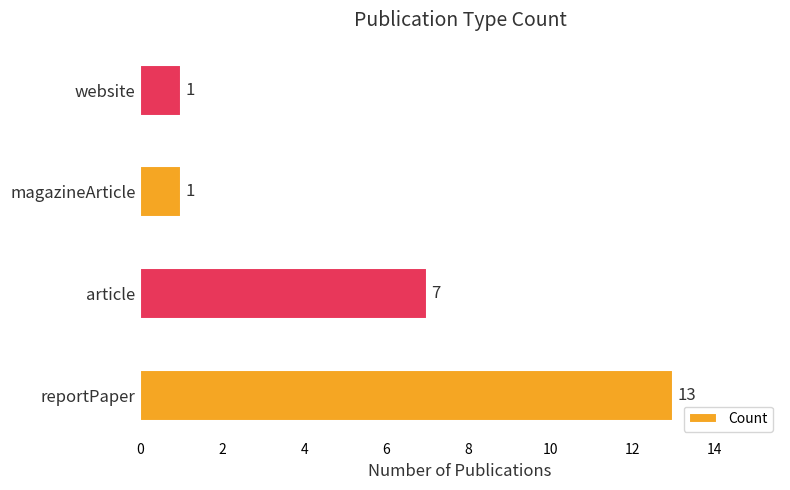

Where is the data nearest to the value 7?

article